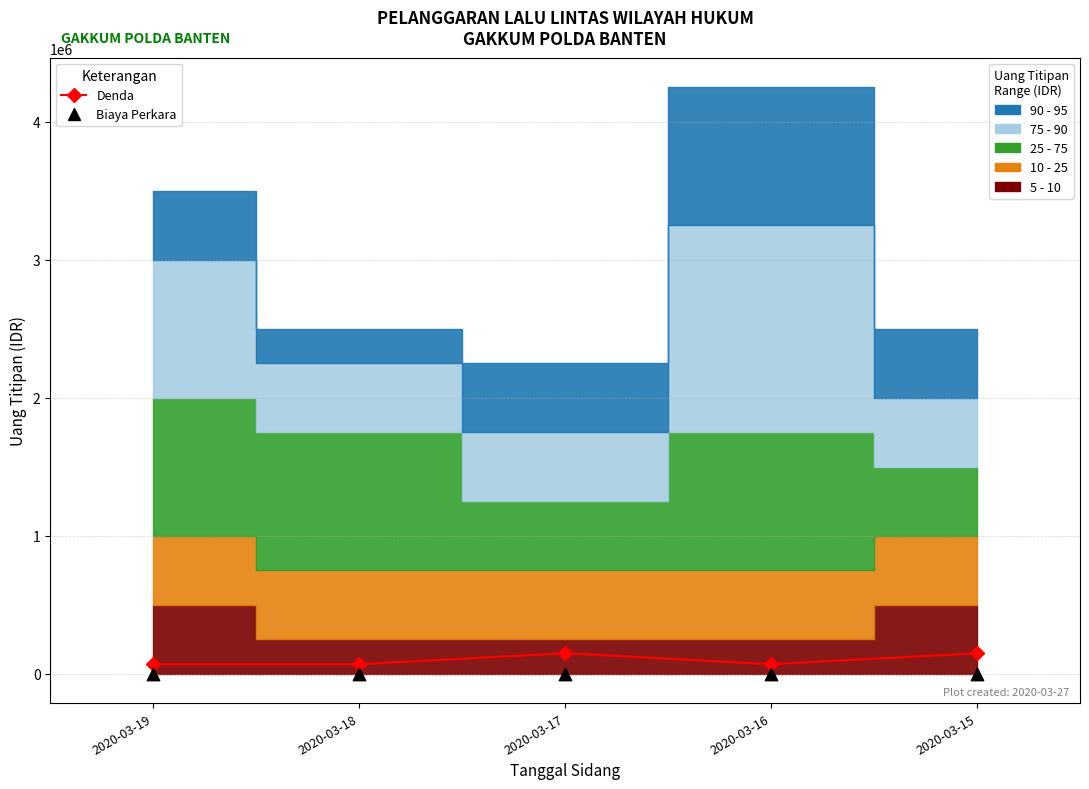

Which series has the largest Y range (max minus min)?

Denda